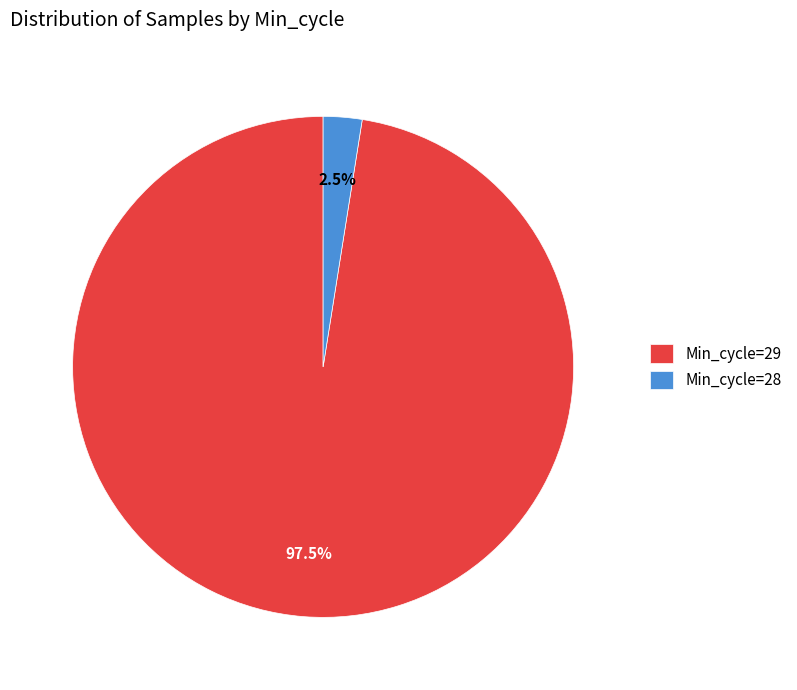

Is there any slice that represents more than half of the pie?

Yes